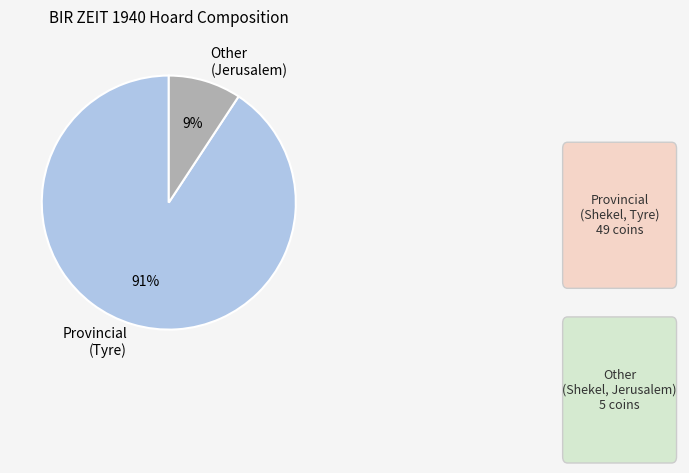

Rank the categories by value from lowest to highest.

Other (Jerusalem), Provincial (Tyre)